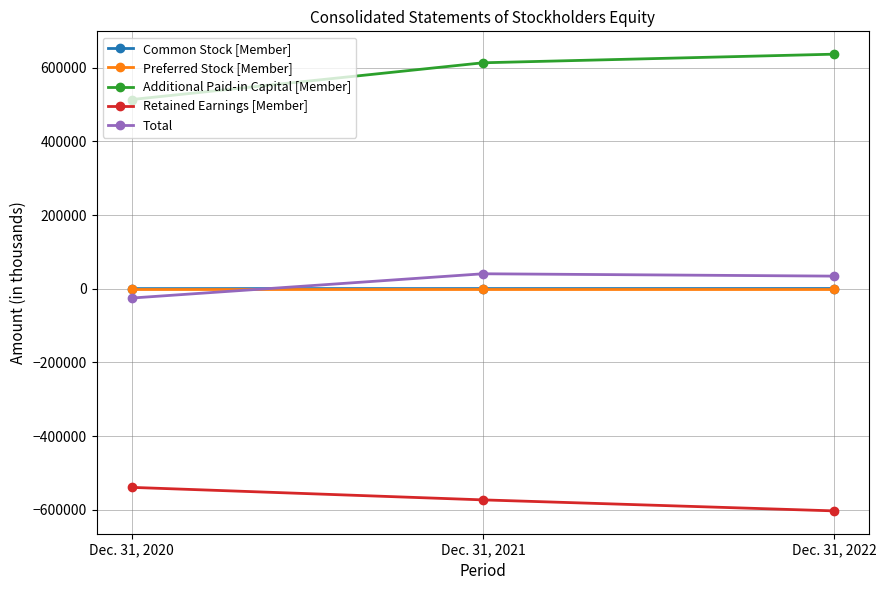

The value of Total at Dec. 31, 2022 is 34223. True or false?

True